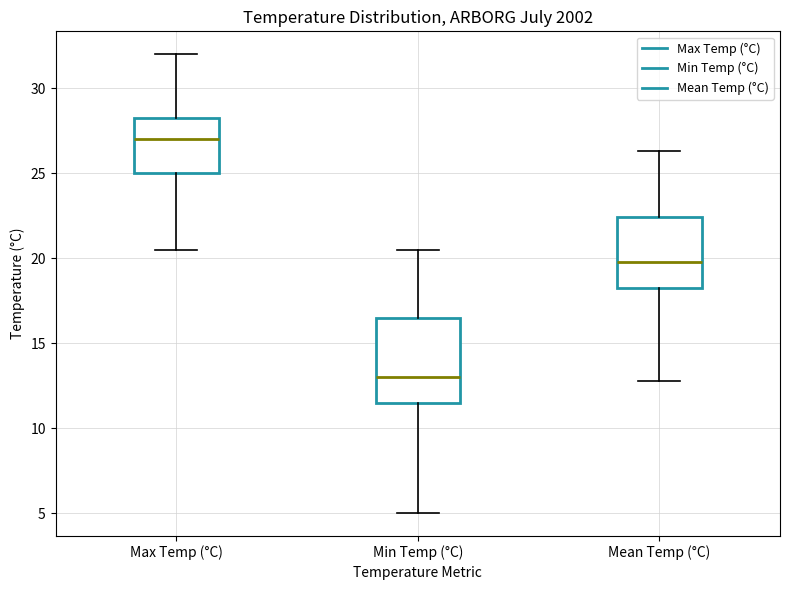

Reading left to right, read every box against the y-axis: the position of its median line, the range the box covers, and the ends of its whiskers. The values are not printed on the chart, so give them approximately, as read against the axis.

Max Temp (°C): median 27.0, box 25.0 to 28.5, whiskers 20.5 to 32.0
Min Temp (°C): median 13.0, box 11.5 to 16.5, whiskers 5.0 to 20.5
Mean Temp (°C): median 20.0, box 18.5 to 22.5, whiskers 13.0 to 26.5